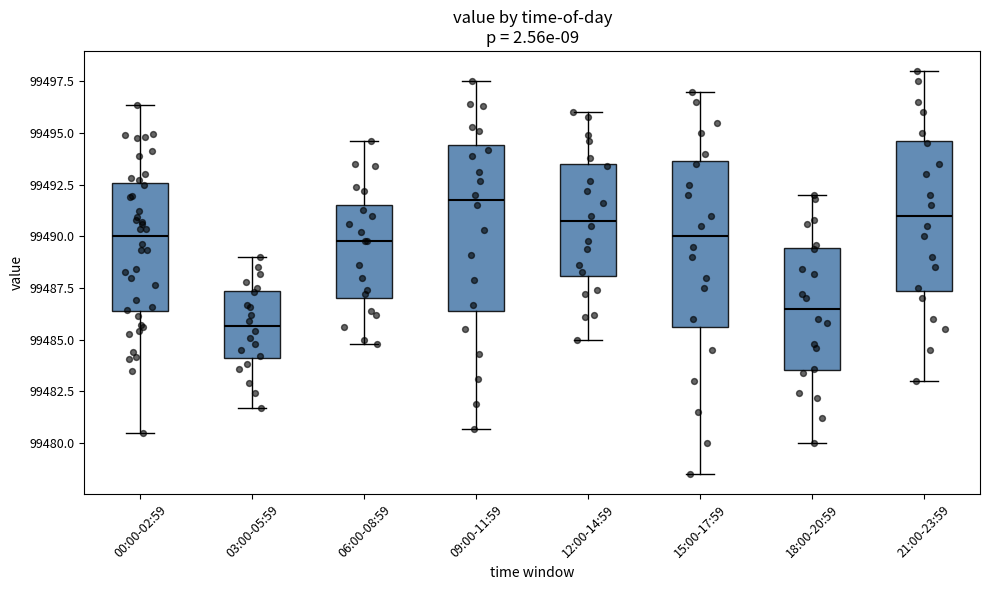

Which box's median line is the lowest?

03:00-05:59